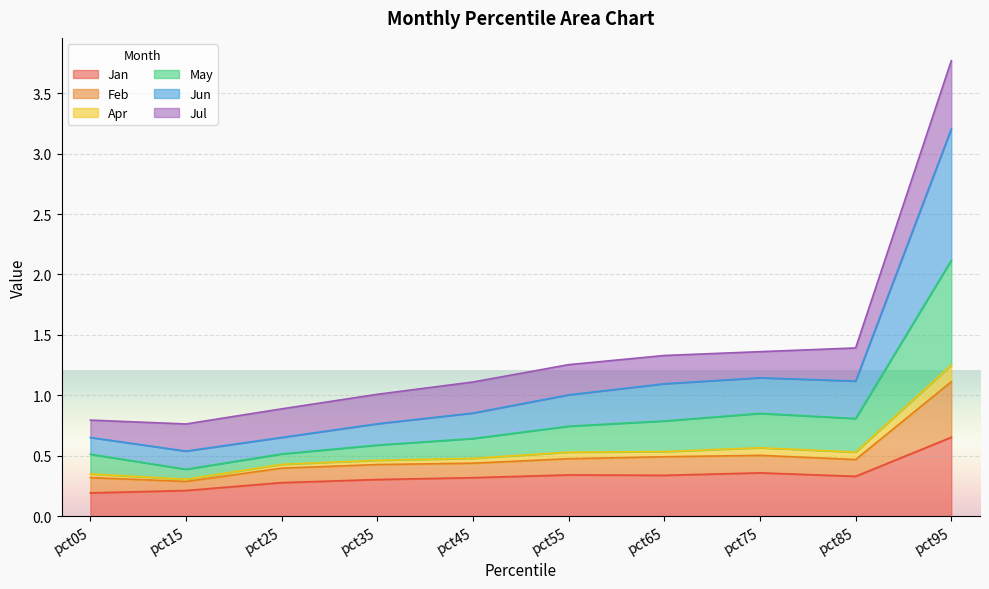

At which category is the sum across all series the highest?

pct95